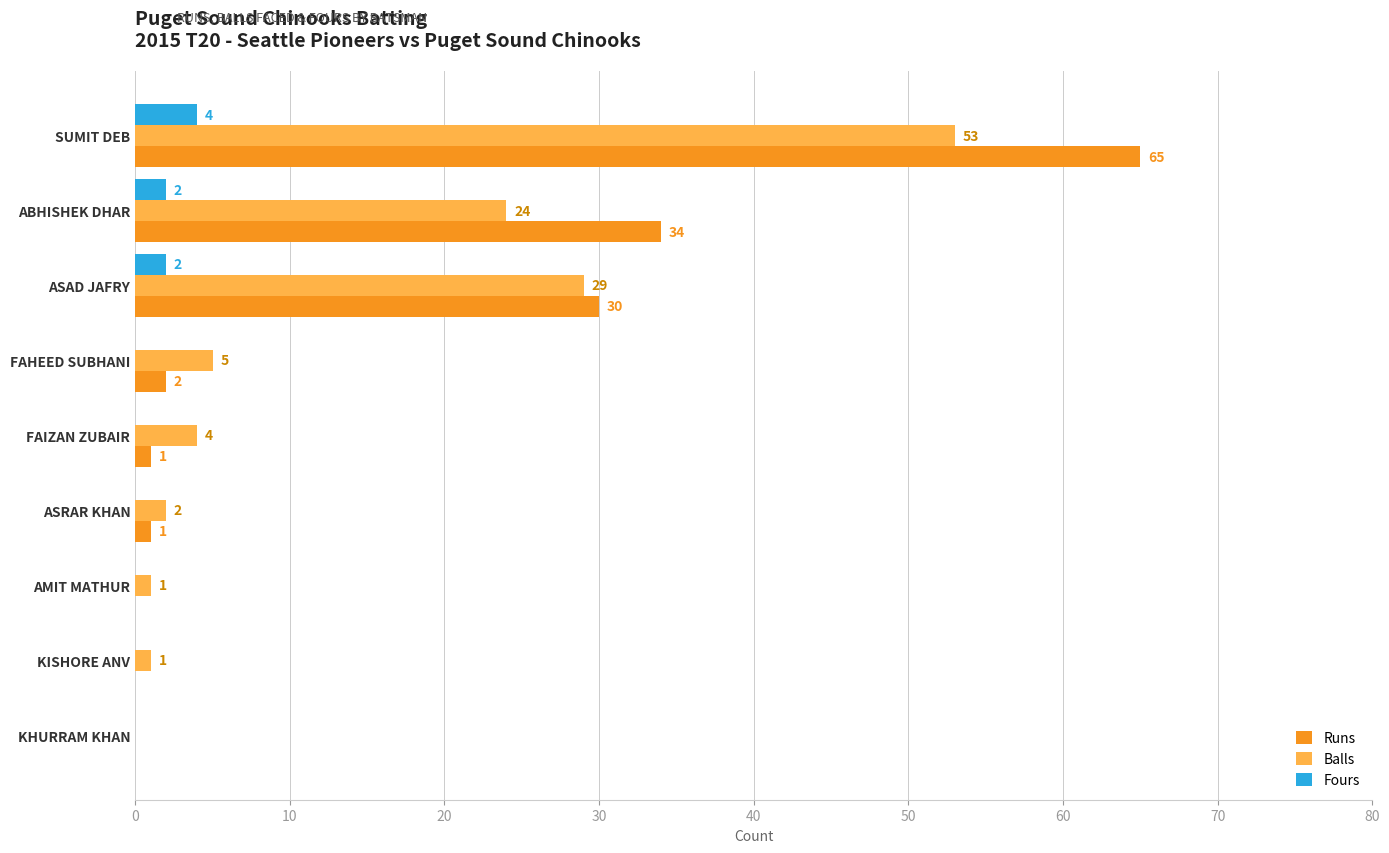

How many values in Balls are above zero?

8